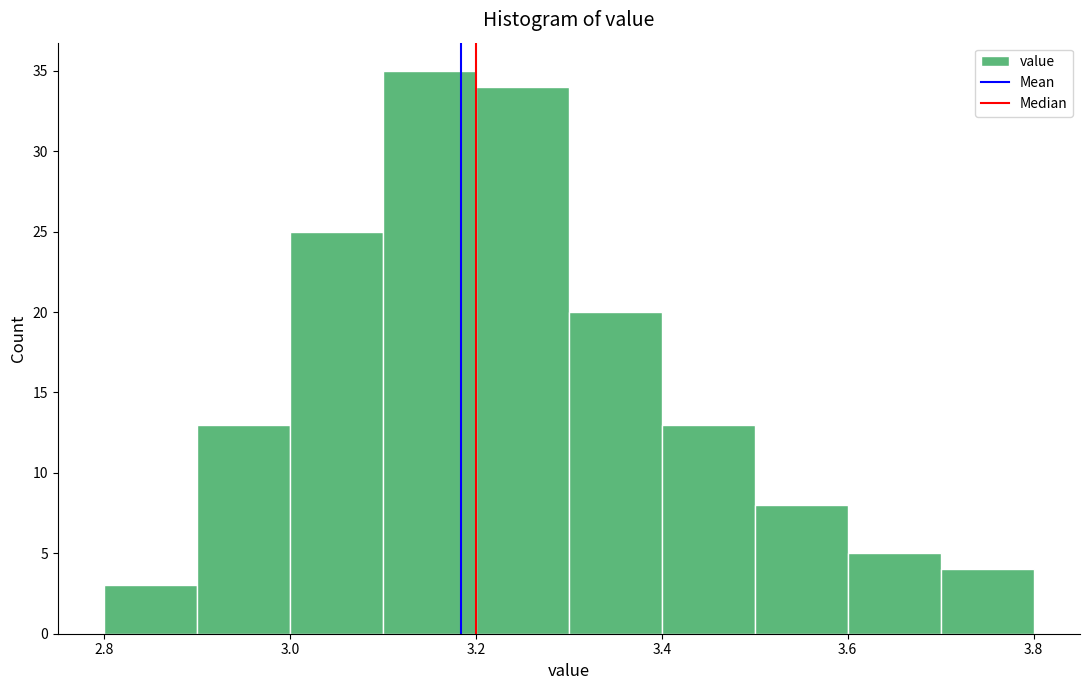

Over which range of the x-axis is the bar tallest?

3.1 to 3.2